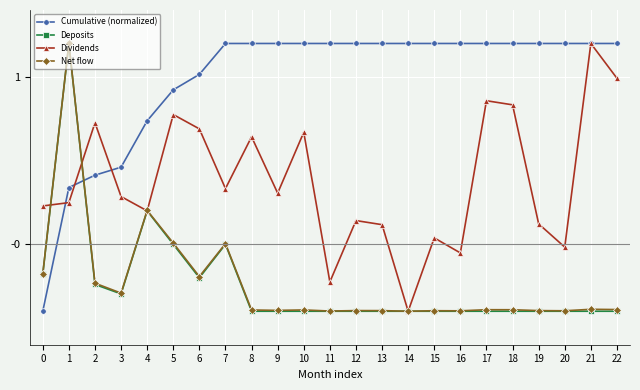

Does the chart display data point markers on the line(s)?

Yes